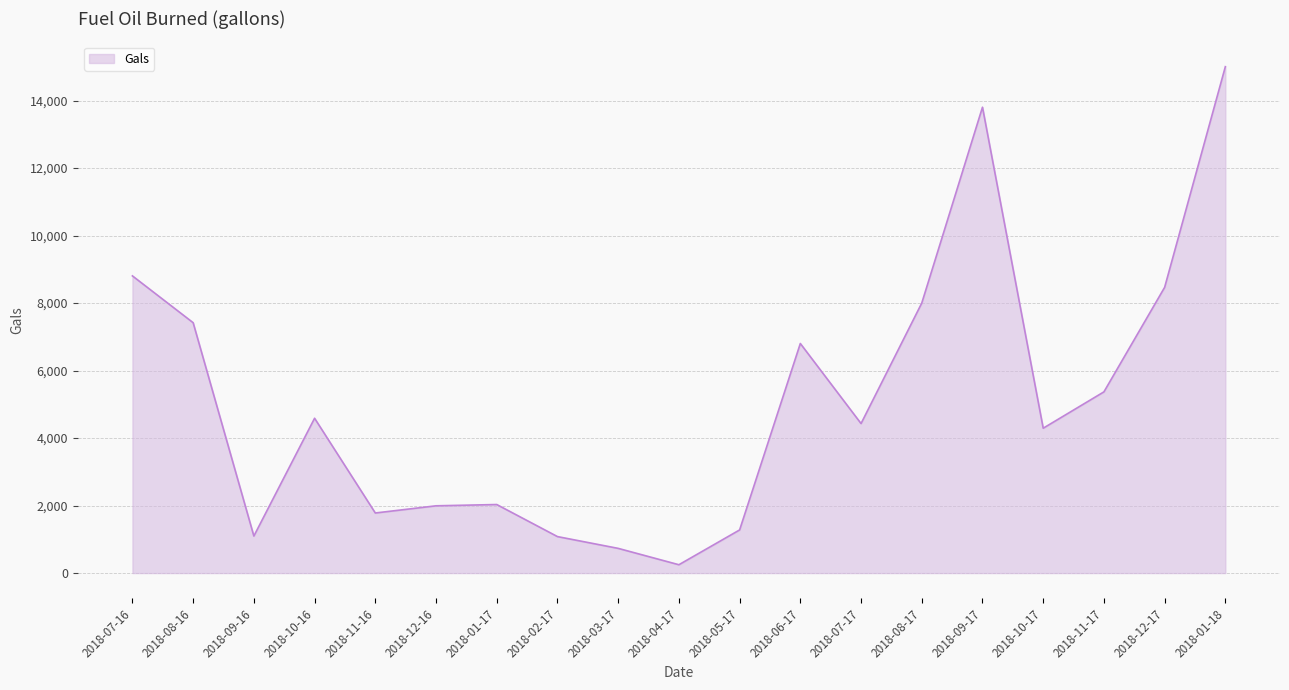

How many interior local valleys (lower than both neighbors) does the data have?

5